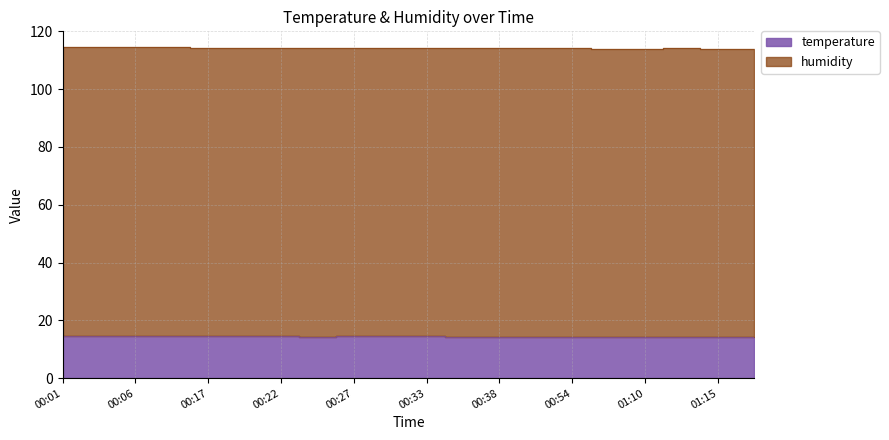

What is the sum of all values?

2285.8